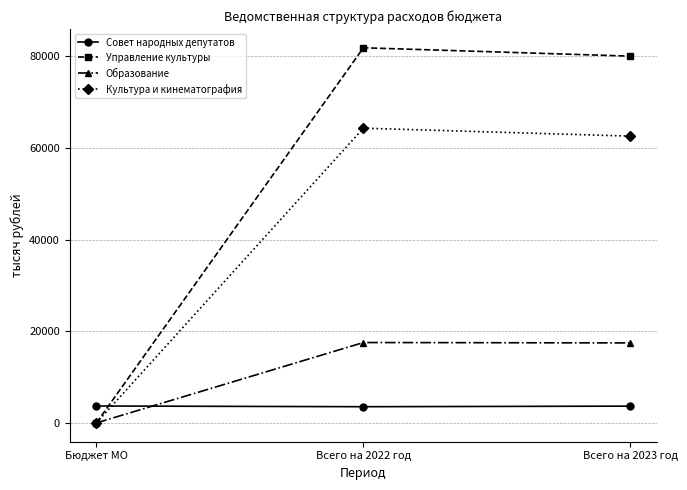

What position from the right is Всего на 2022 год?

2